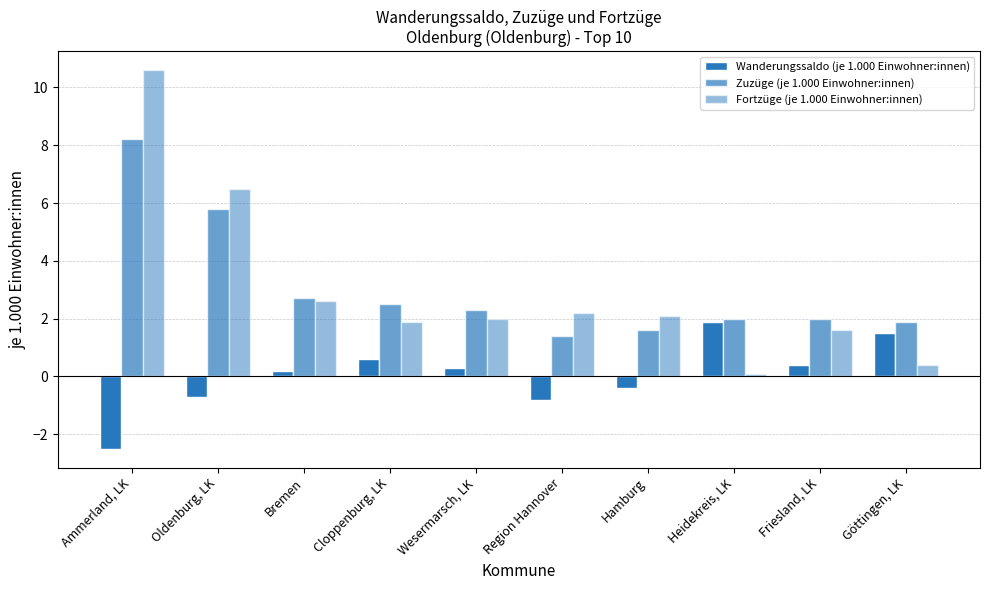

How many groups of bars are there?

10